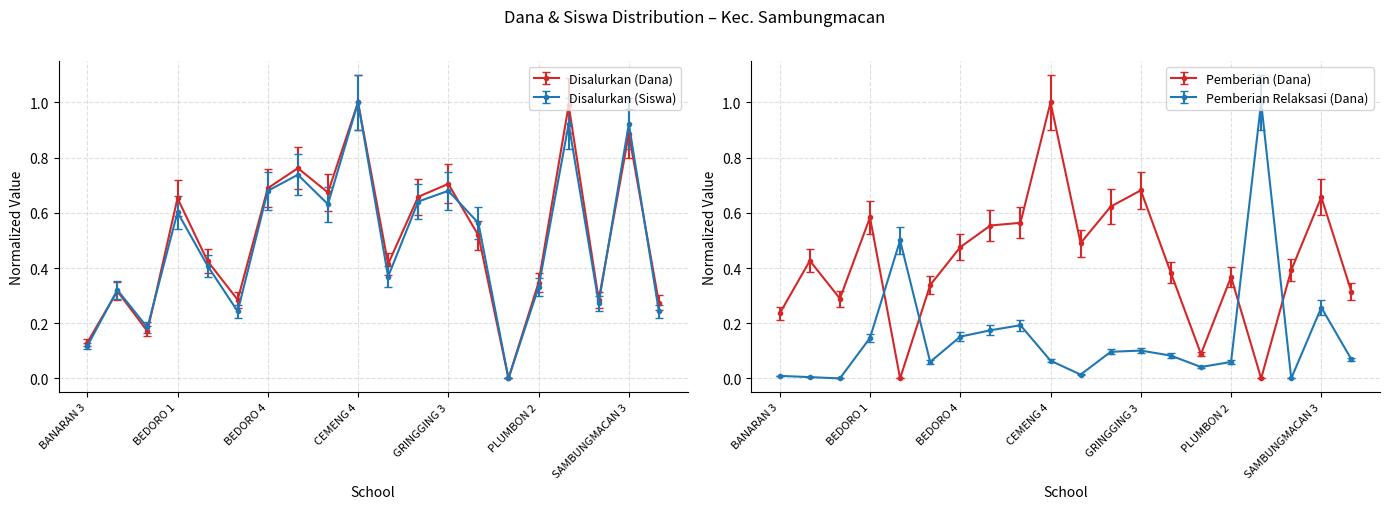

Does the chart have visible grid lines?

Yes